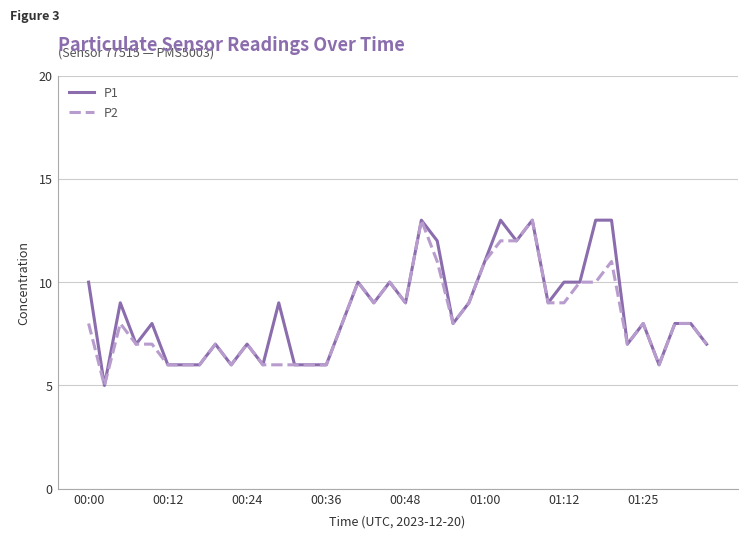

What is the maximum value for P1?

13